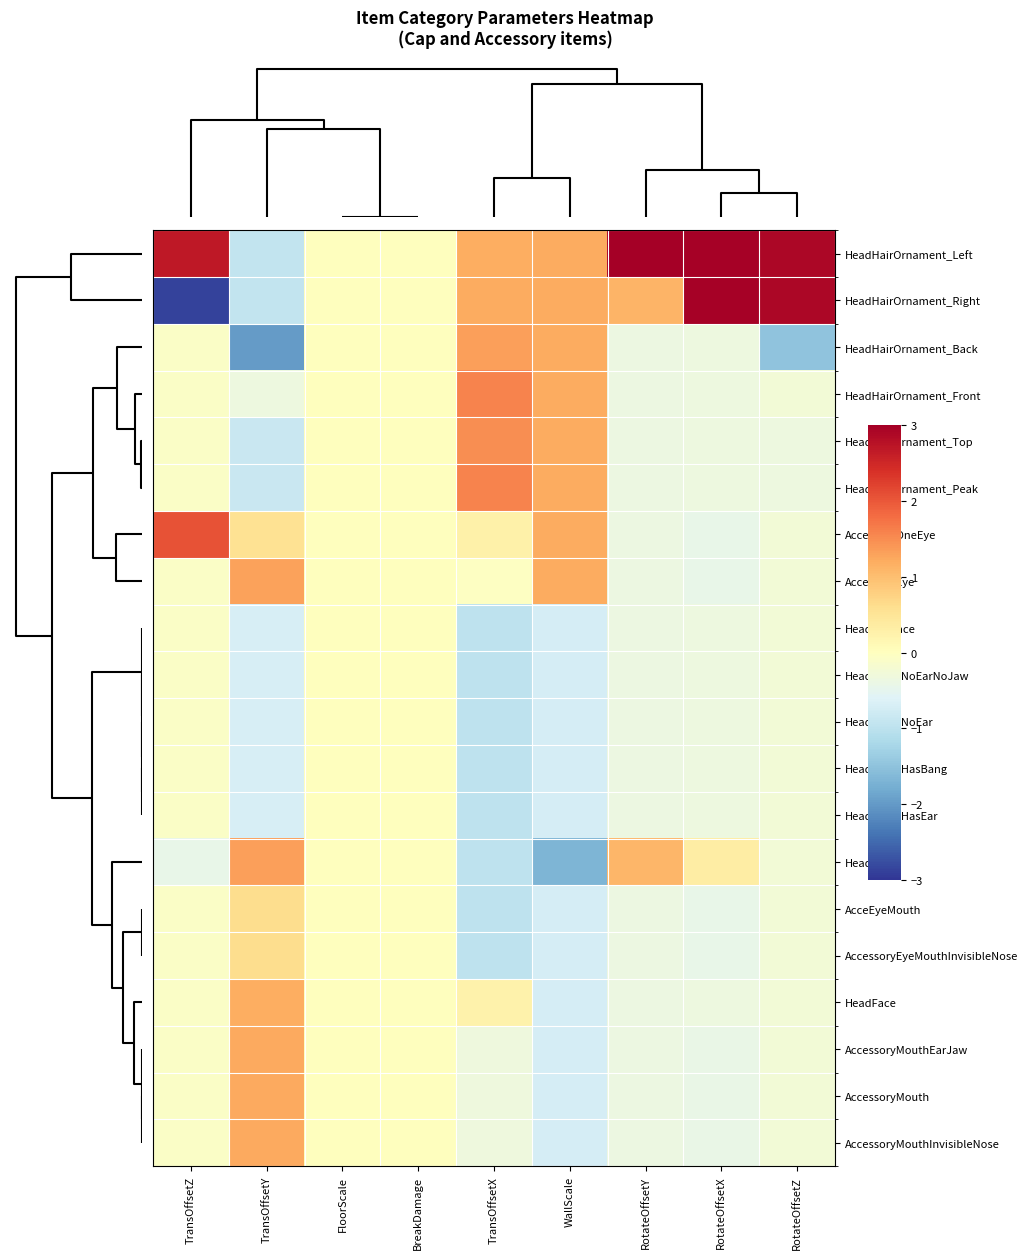

Which series has the widest spread of values?

HeadHairOrnament_Right